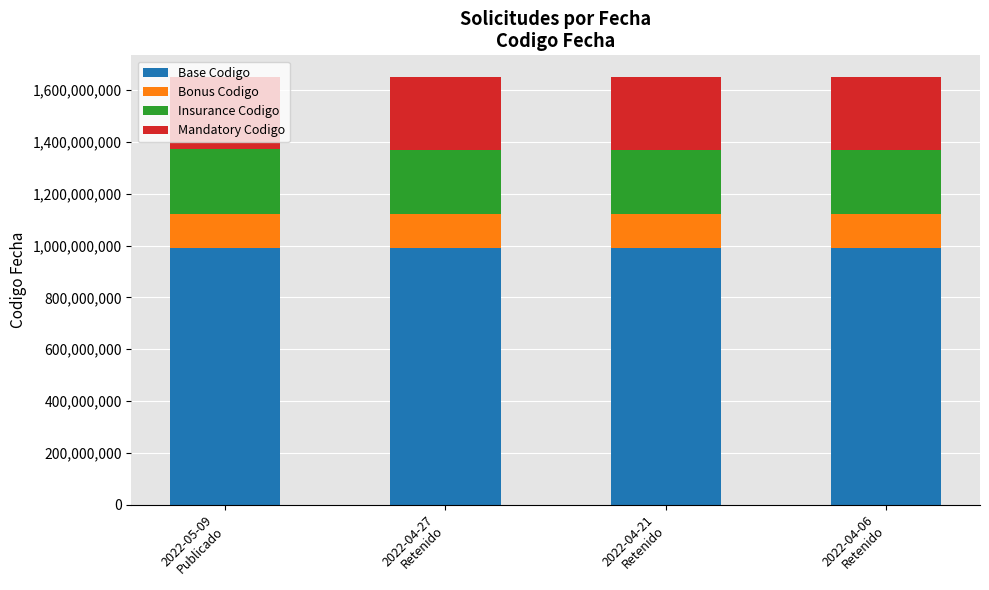

What is the lowest value of the Base Codigo series?

989645608